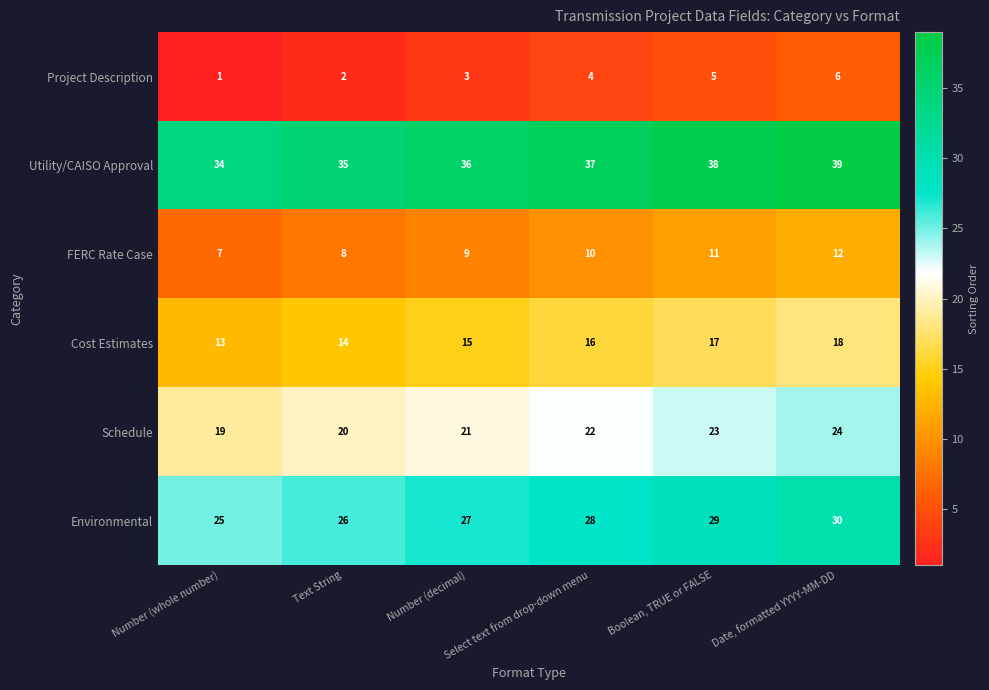

How many categories are shown in the chart?

6